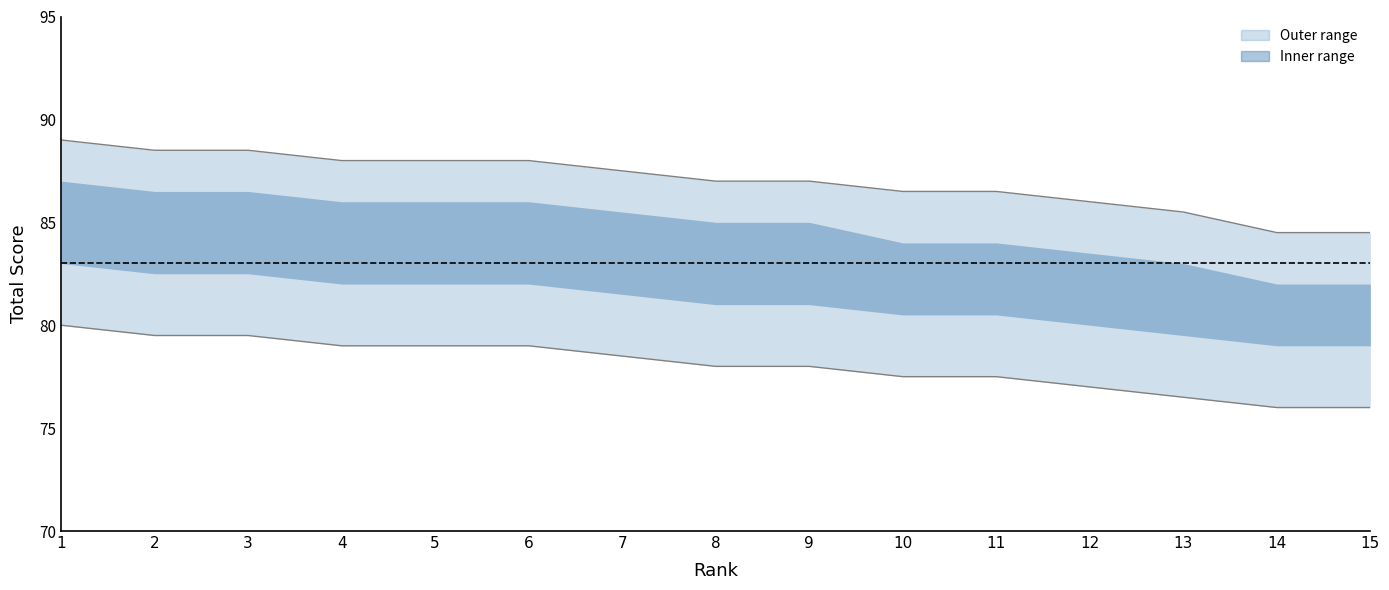

Is it true that Upper bound equals 132.8 at 5?

False